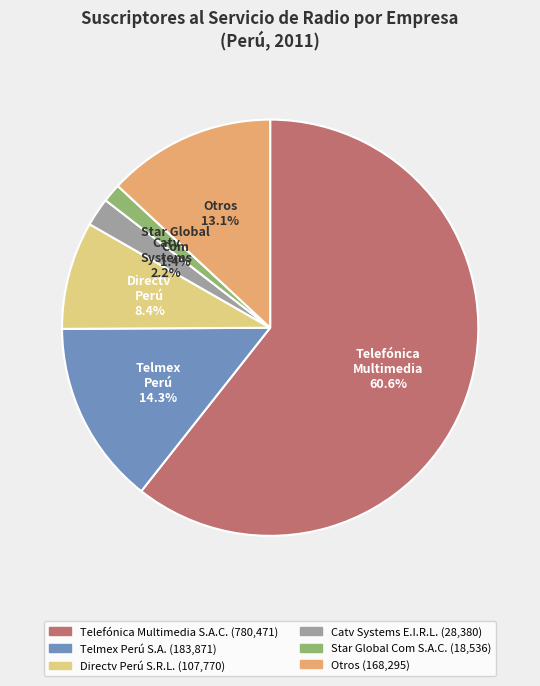

Is there any slice that represents more than half of the pie?

Yes